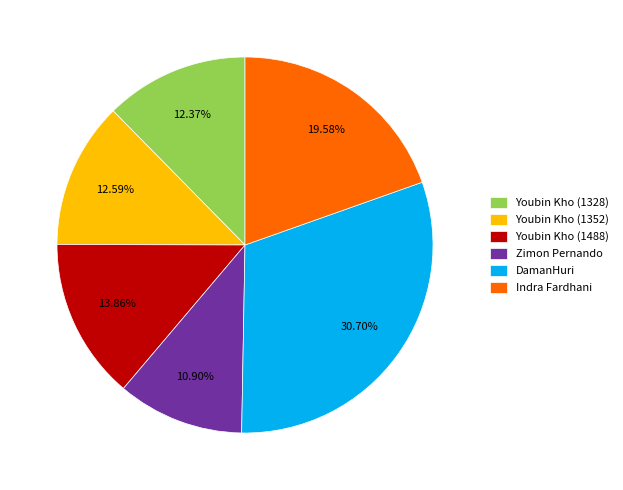

The Zimon Pernando slice represents 11% of the pie. True or false?

True